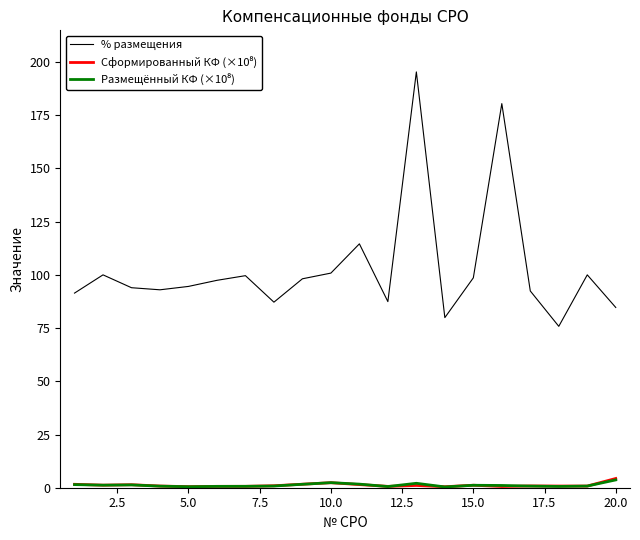

What is the maximum value shown in the chart?

195.3